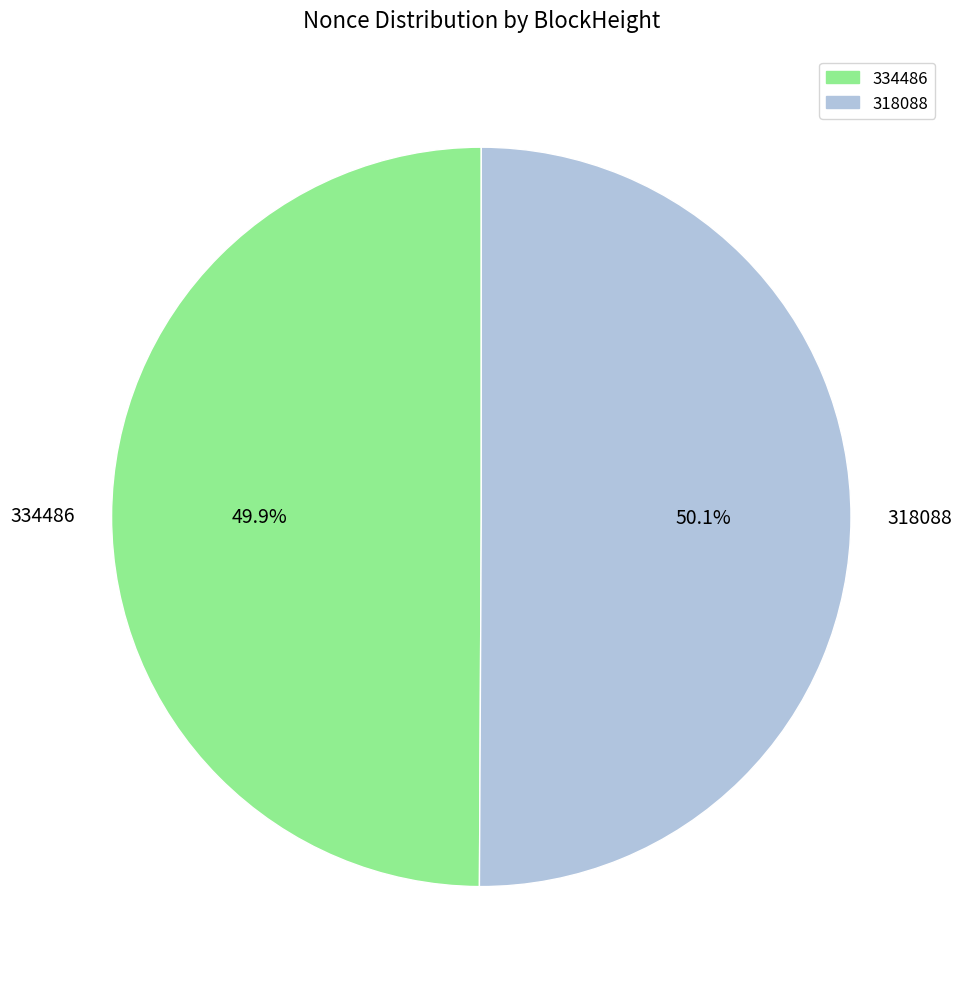

What percentage is the 318088 slice, to the nearest percent?

50%